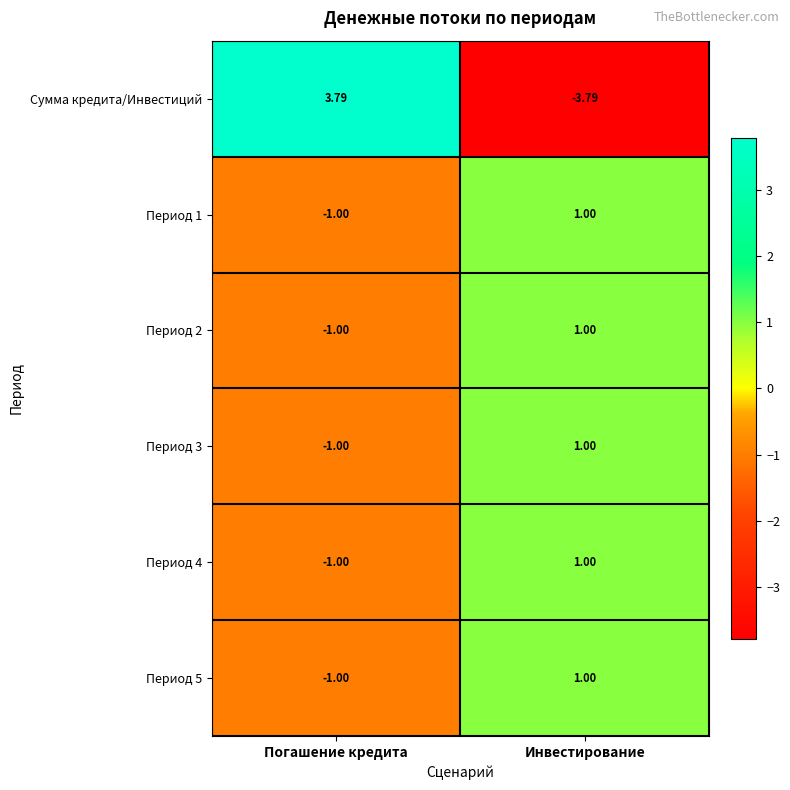

At which label does Период 5 reach its minimum?

Погашение кредита